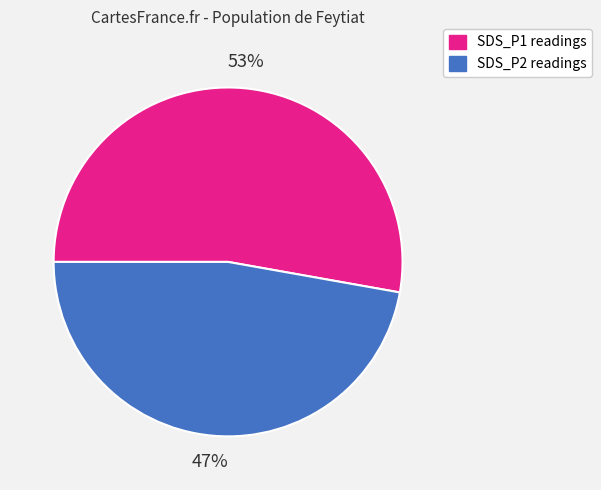

To the nearest percent, what is the difference between the largest and smallest slice percentages?

6%